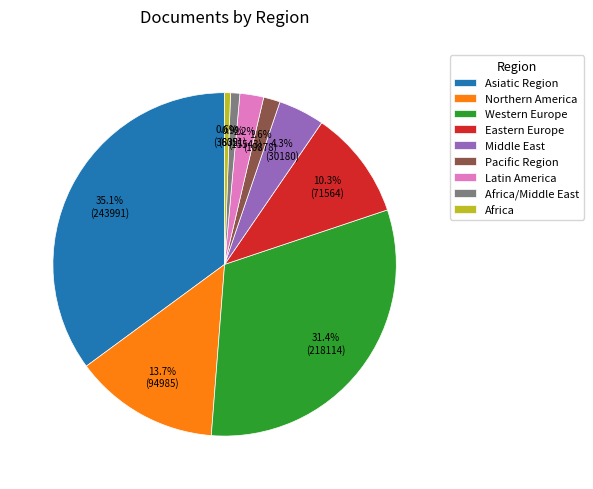

Does Africa/Middle East account for over 50% of the chart?

No